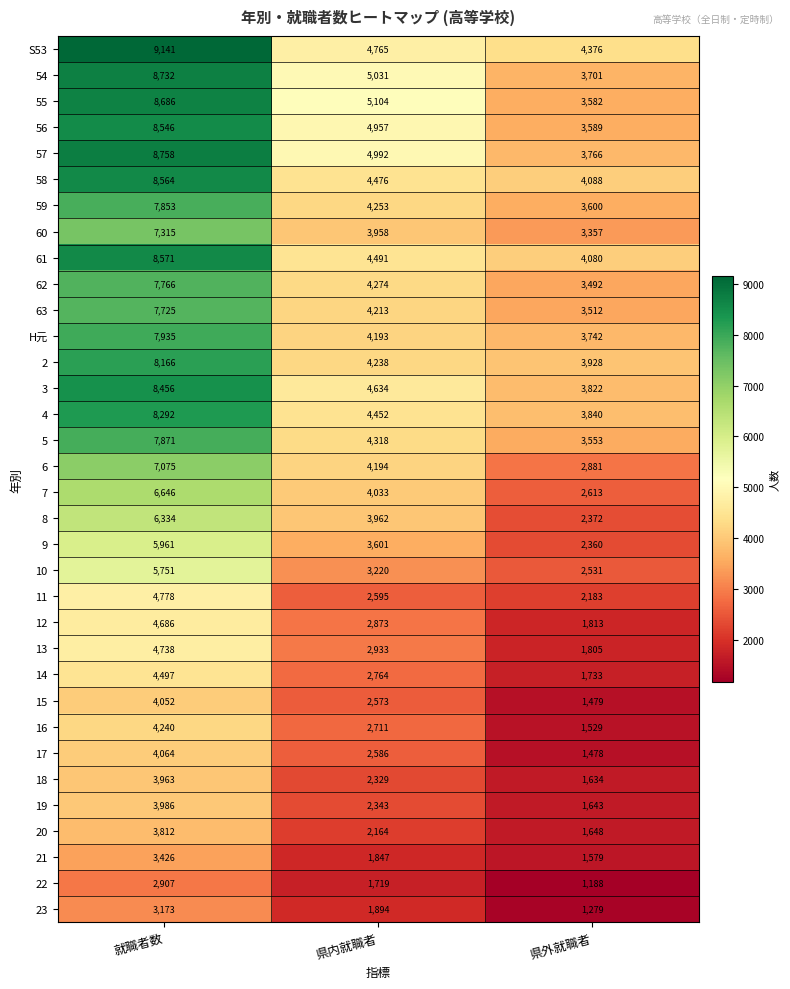

At which label is 14 closest to 3115?

県内就職者